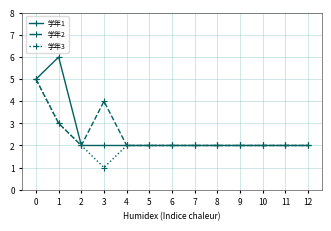

Does the chart display data point markers on the line(s)?

Yes